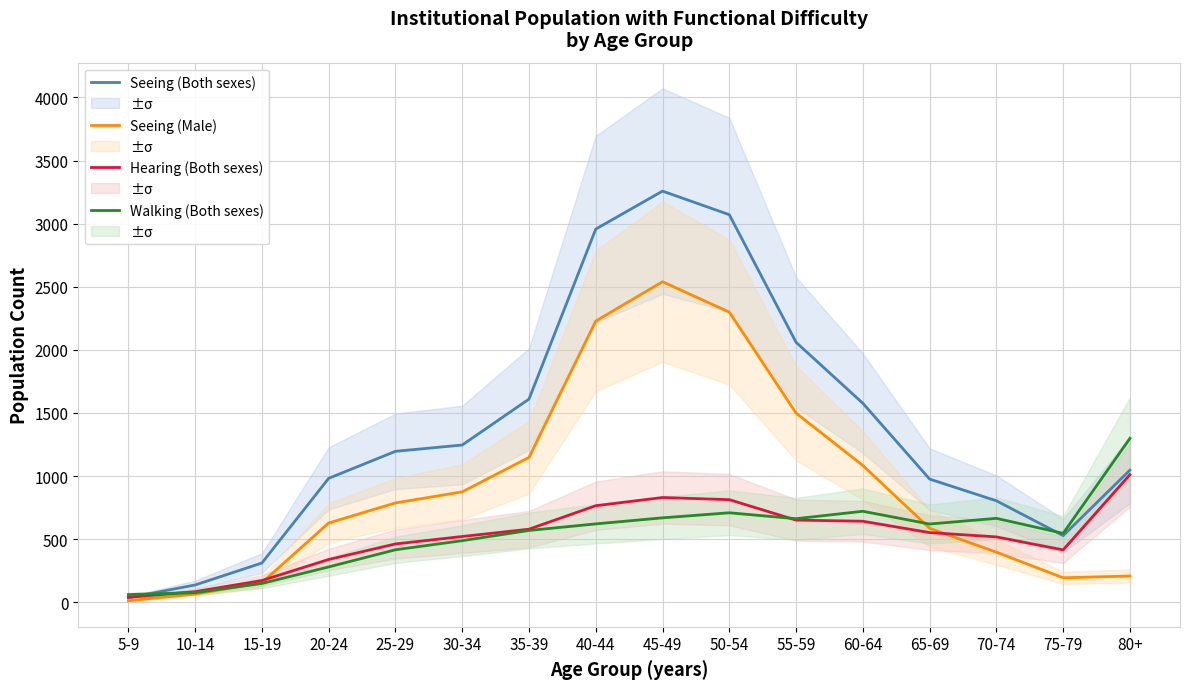

What position from the right is 5-9?

16